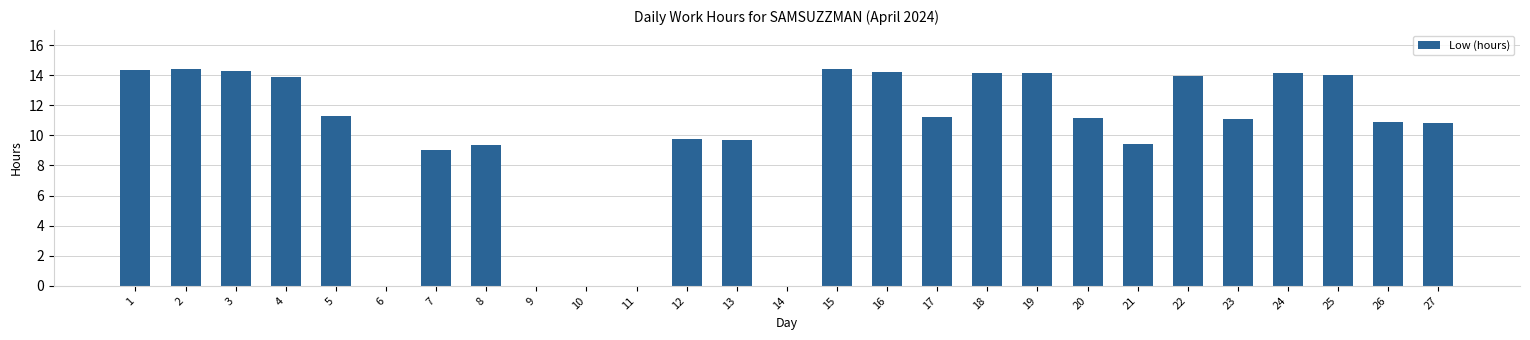

The value at 4 is 13.9. True or false?

True